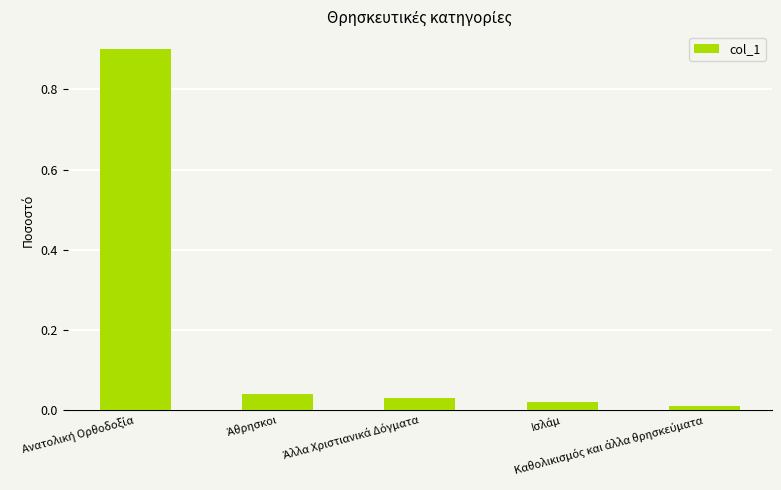

What is the sum of all values?

1.0